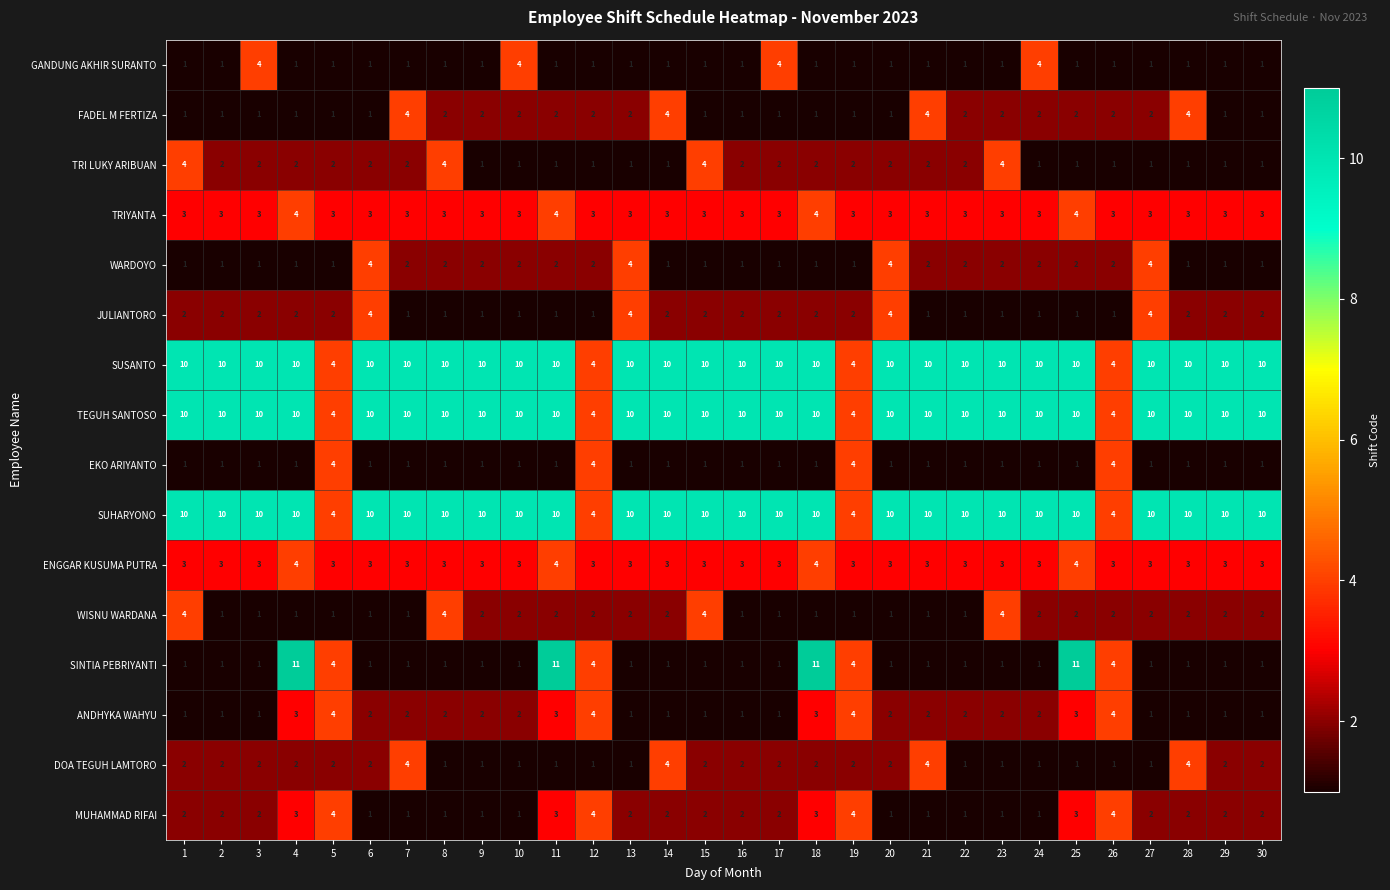

What is the difference between the second highest and second lowest values in the TRI LUKY ARIBUAN series?

3